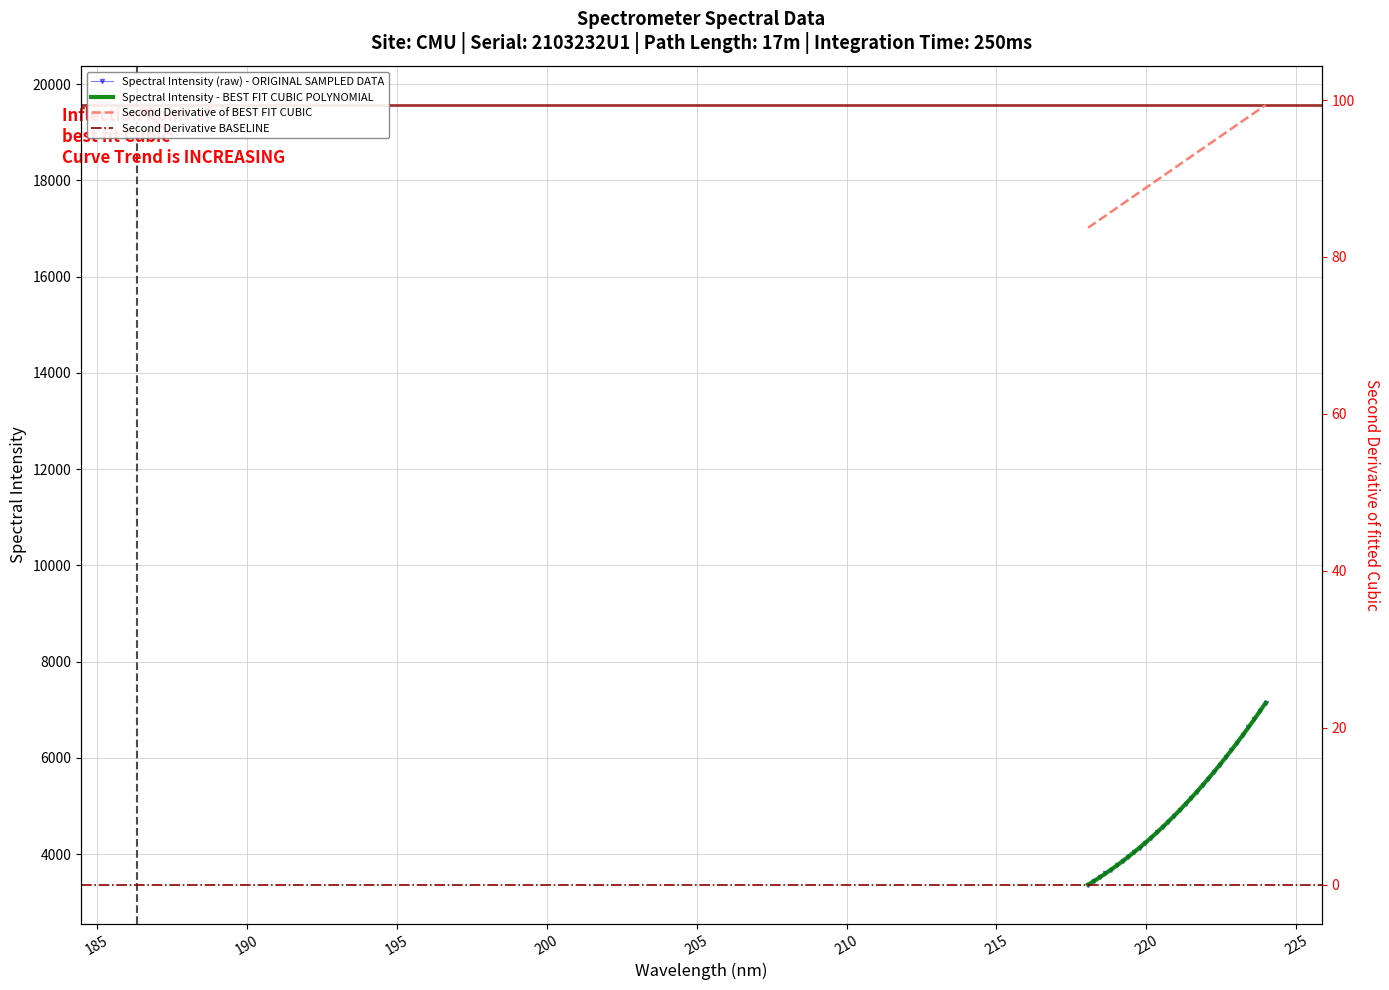

True or false: the data shows 9829.9 at 222.8355.

False